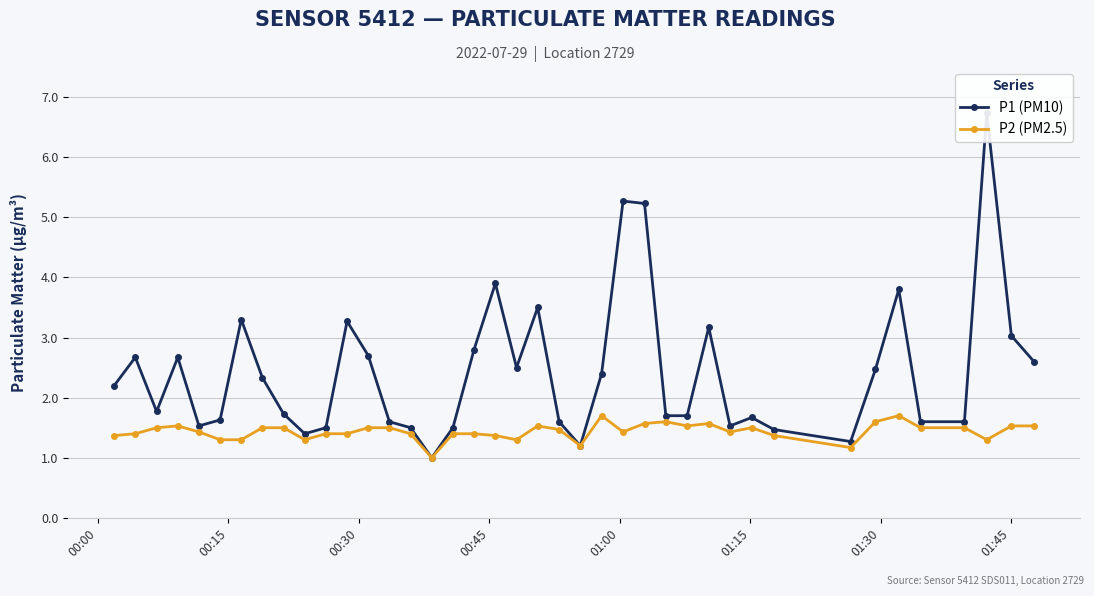

What is the lowest value of the P2 (PM2.5) series?

1.0